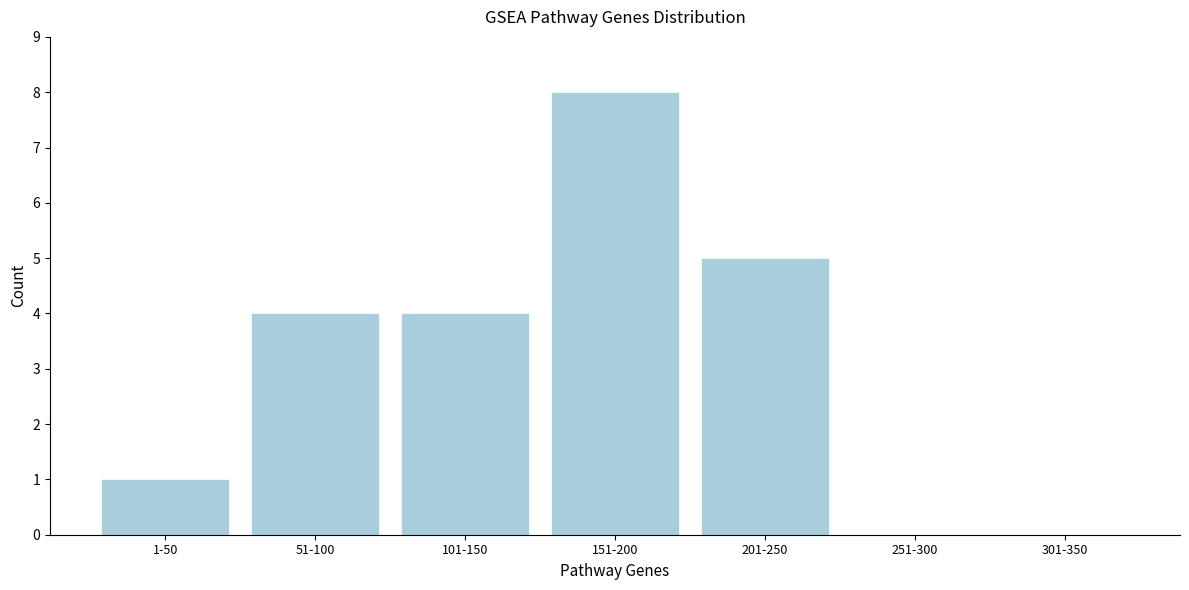

Reading left to right, list all the values displayed in this chart.

1-50=1	51-100=4	101-150=4	151-200=8	201-250=5	251-300=0	301-350=0